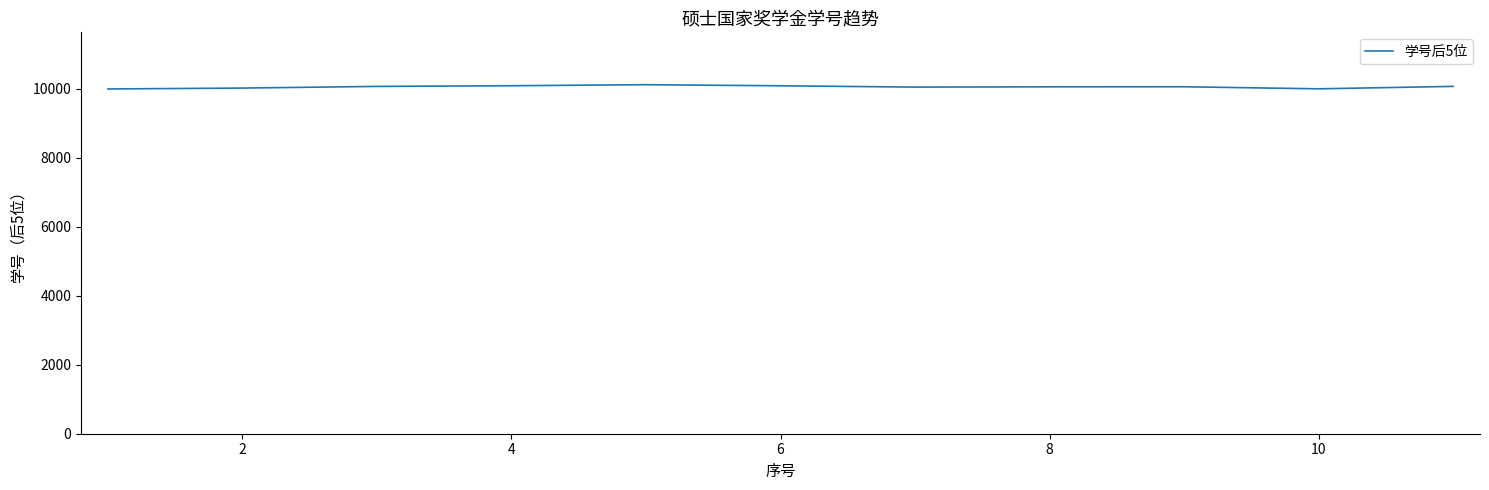

What is the greatest value displayed?

10125